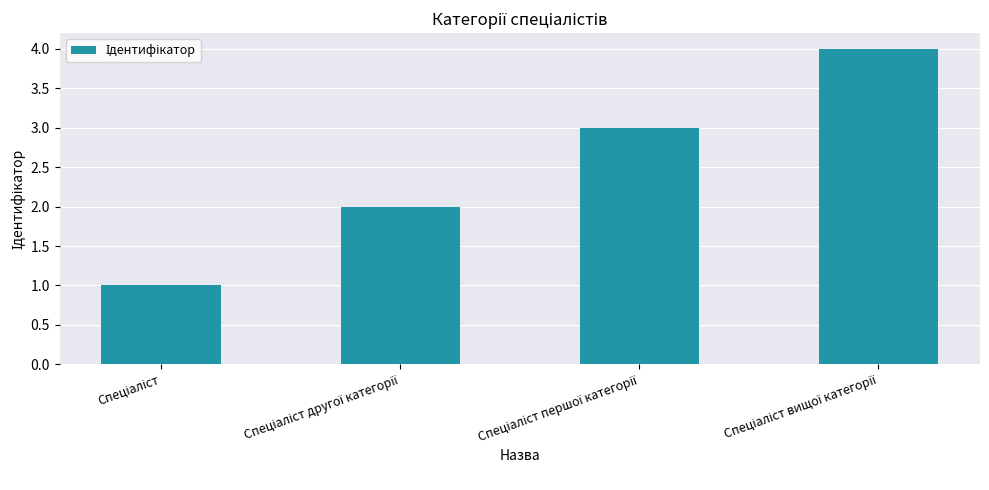

What is the maximum value shown in the chart?

4